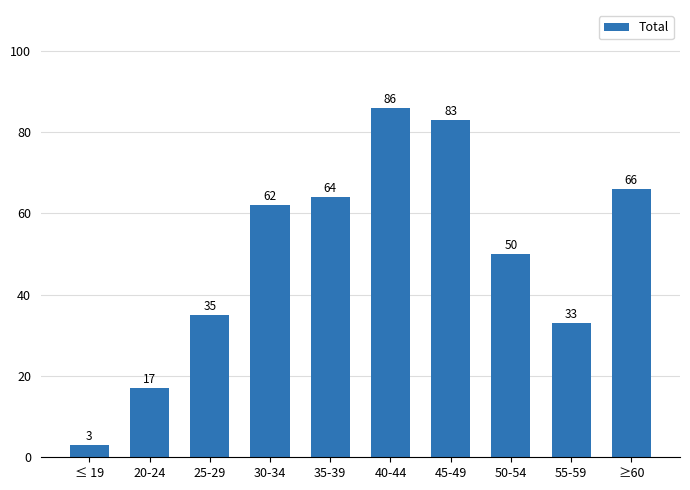

What is the change in value from 35-39 to ≥60?

+2